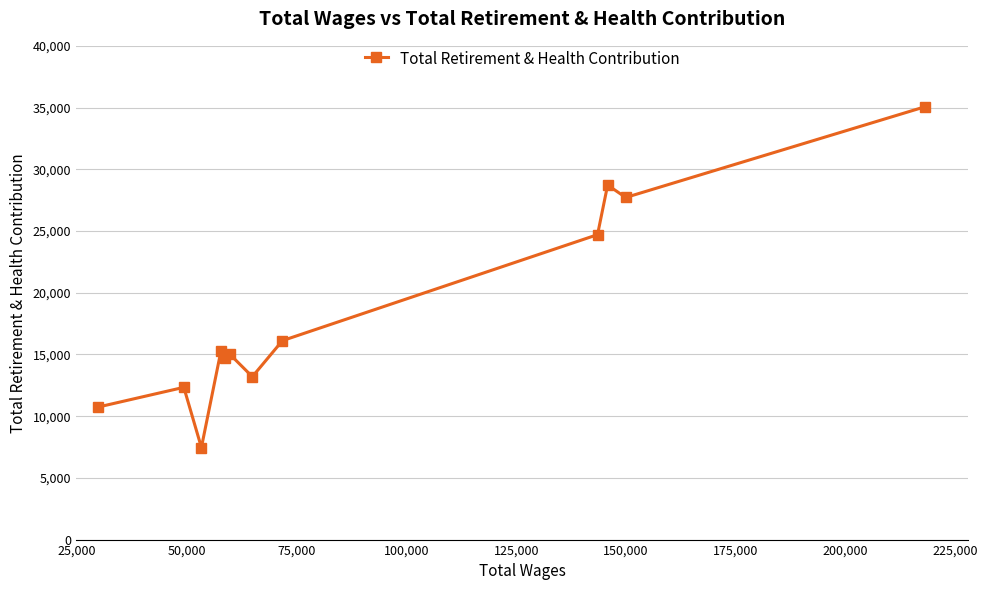

How many lines are shown in the chart?

1